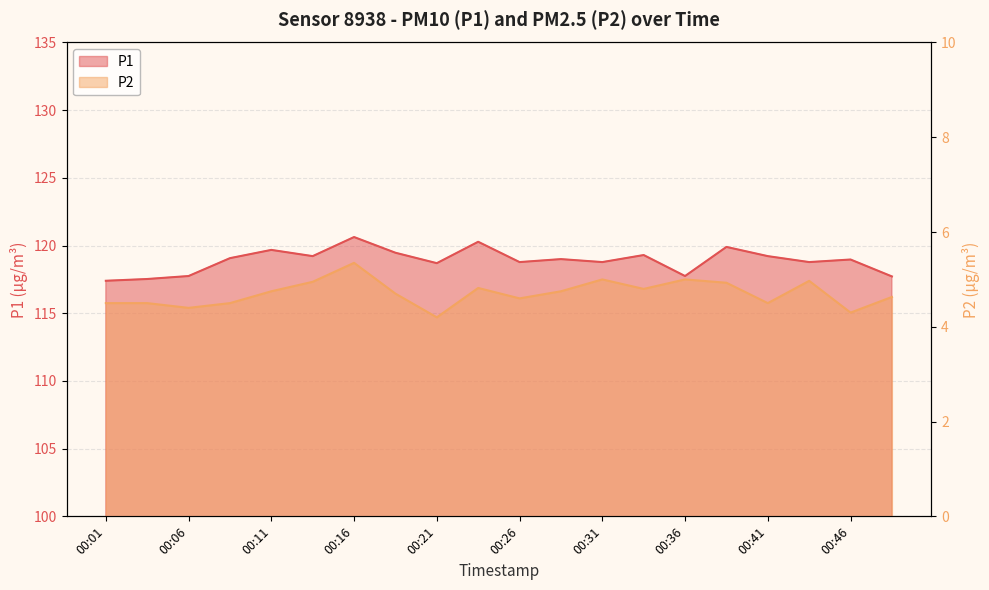

What is the sum of the P2 values at 00:36 and 00:29?

9.8